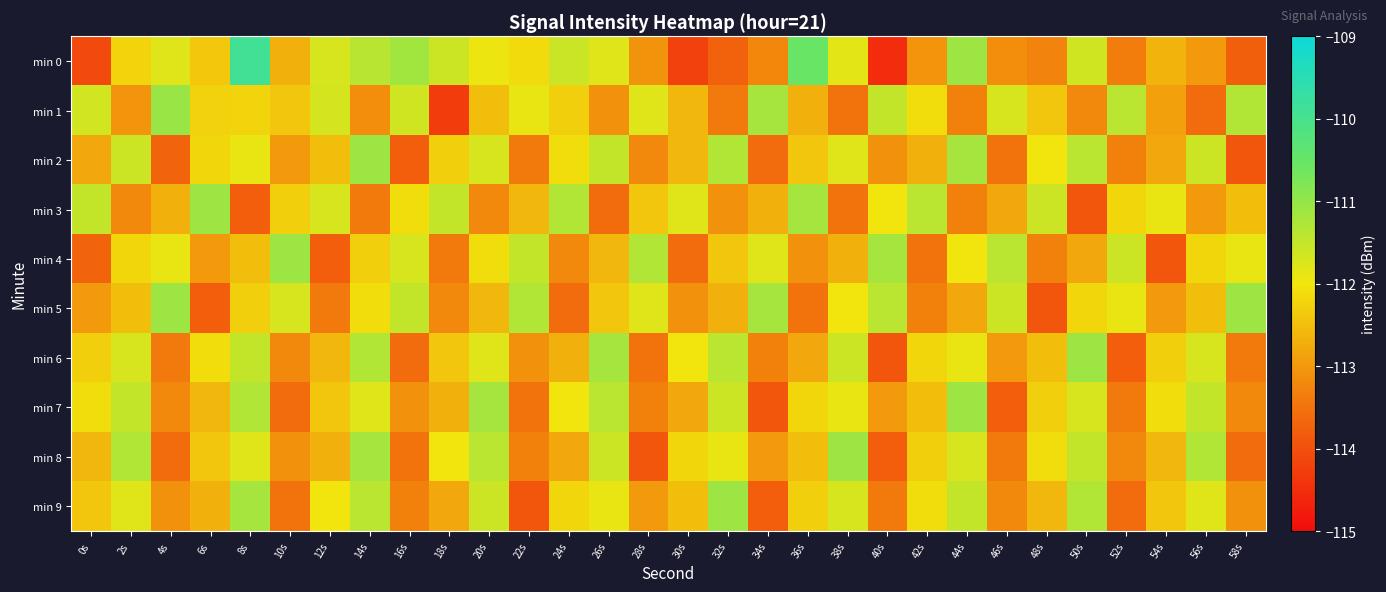

List the series in order of their peak value, highest first.

min 0, min 1, min 2, min 3, min 4, min 5, min 6, min 7, min 8, min 9